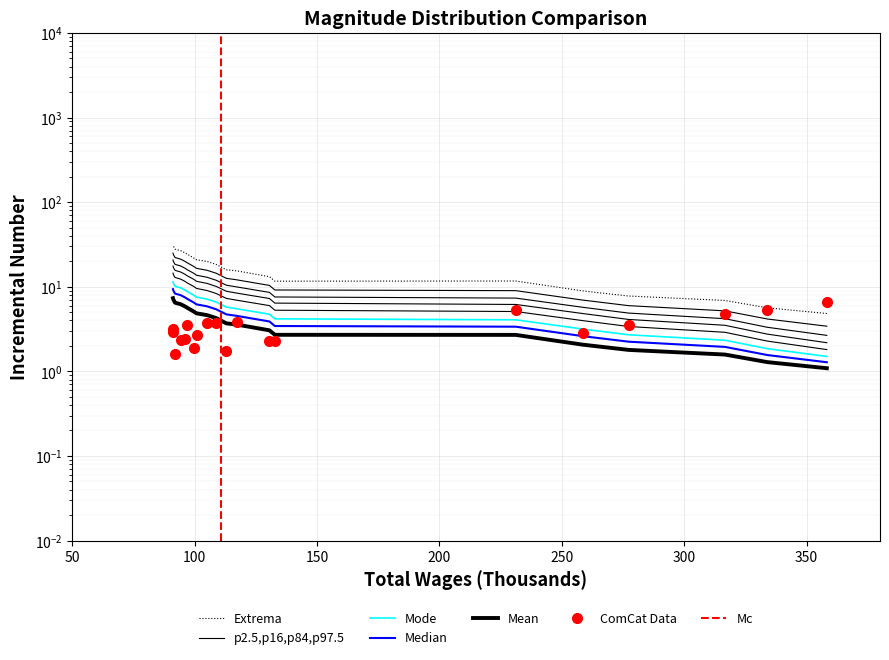

What is the difference between the maximum and minimum values?

5.0